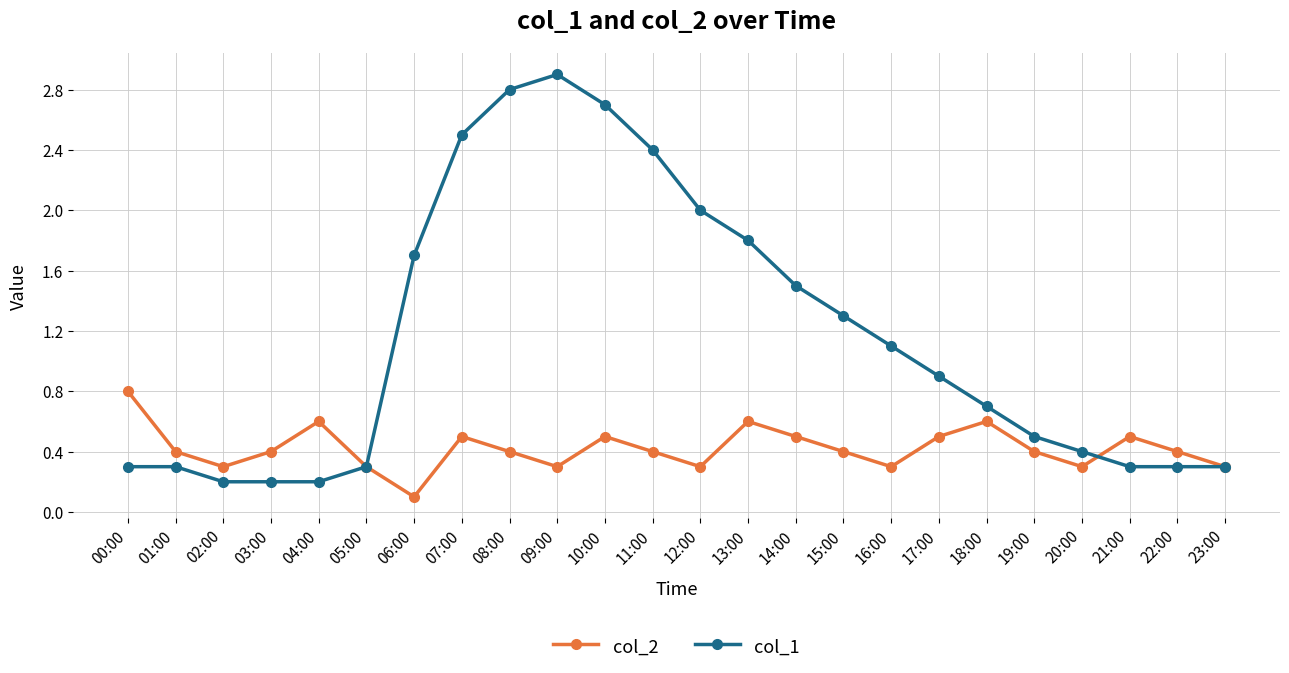

Read the col_1 value at 10:00.

2.7